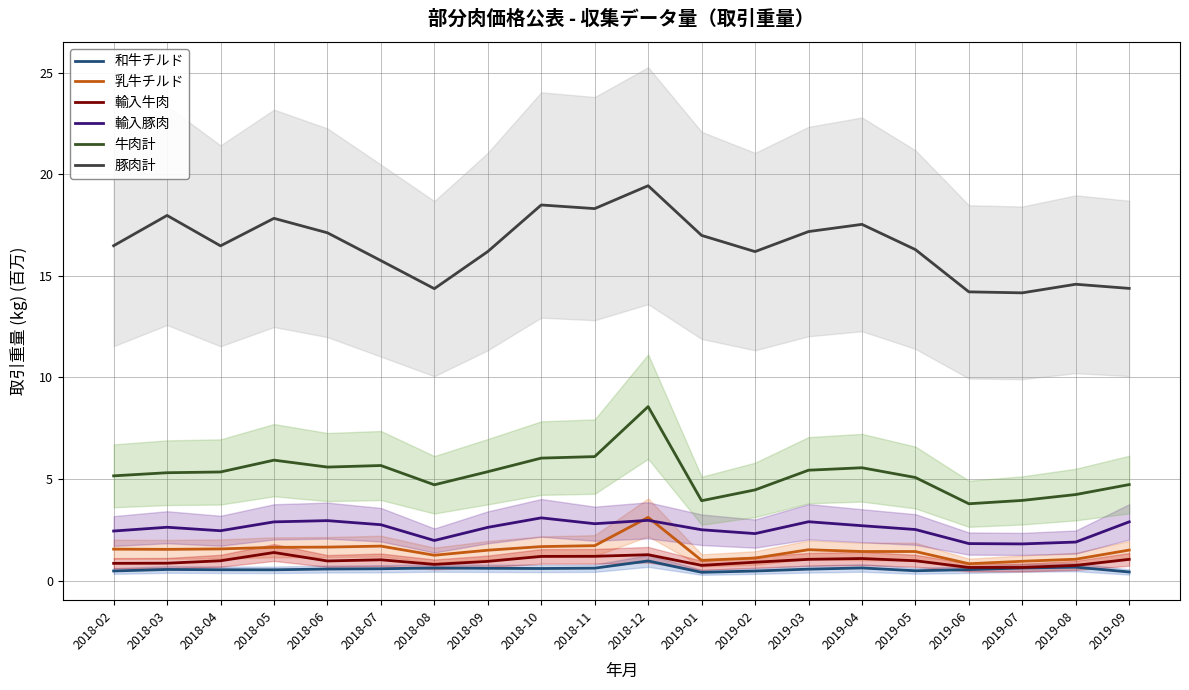

At which category is the sum across all series the highest?

2018-12